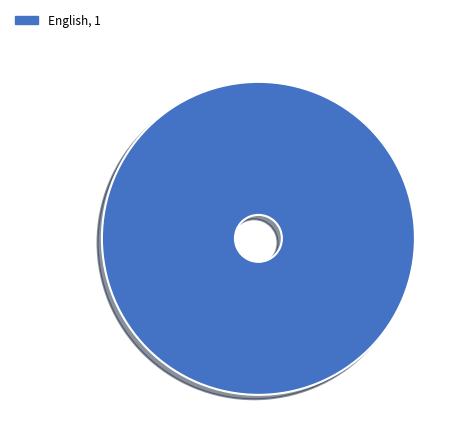

How many slices are in this pie chart?

1